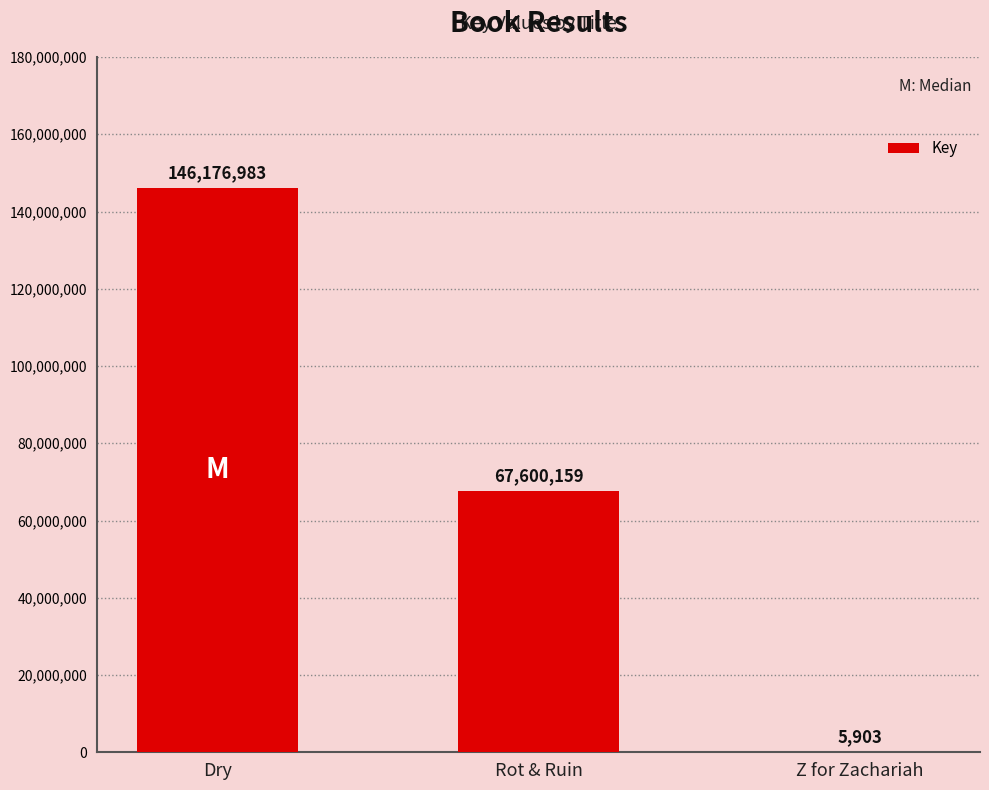

At which label does the data first exceed 67600159?

Dry